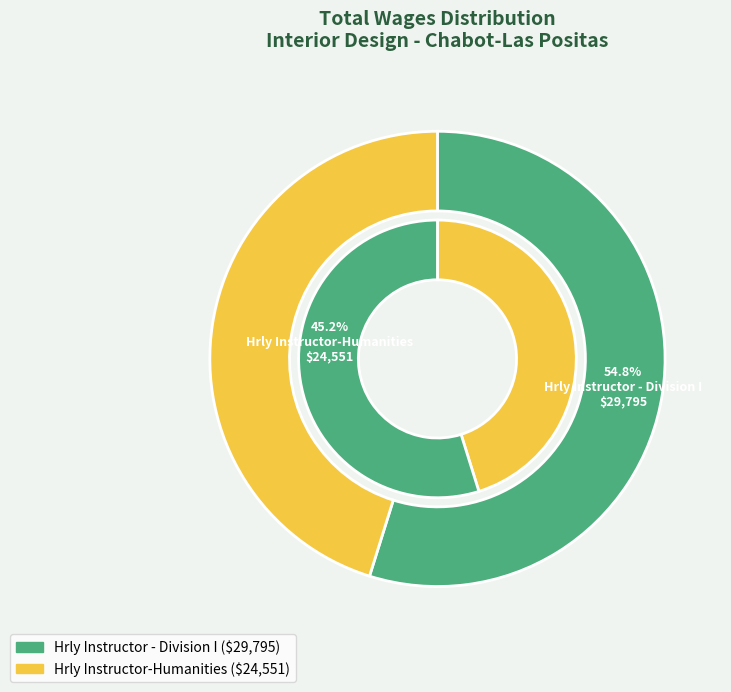

What percentage is the Hrly Instructor-Humanities slice, to the nearest percent?

45%